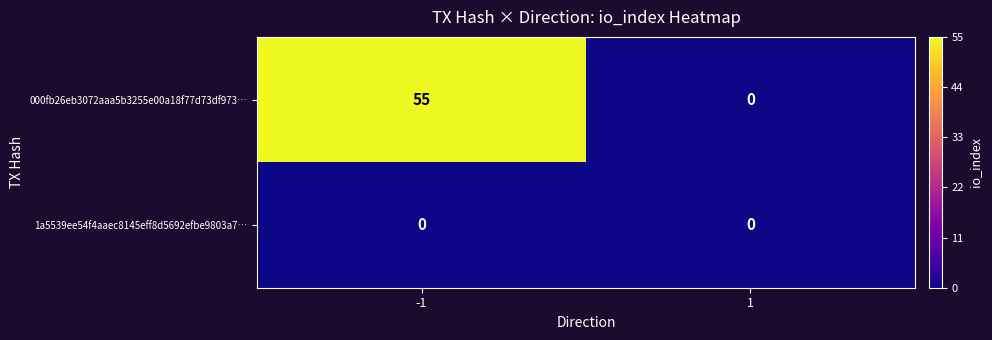

What is the greatest value displayed?

55